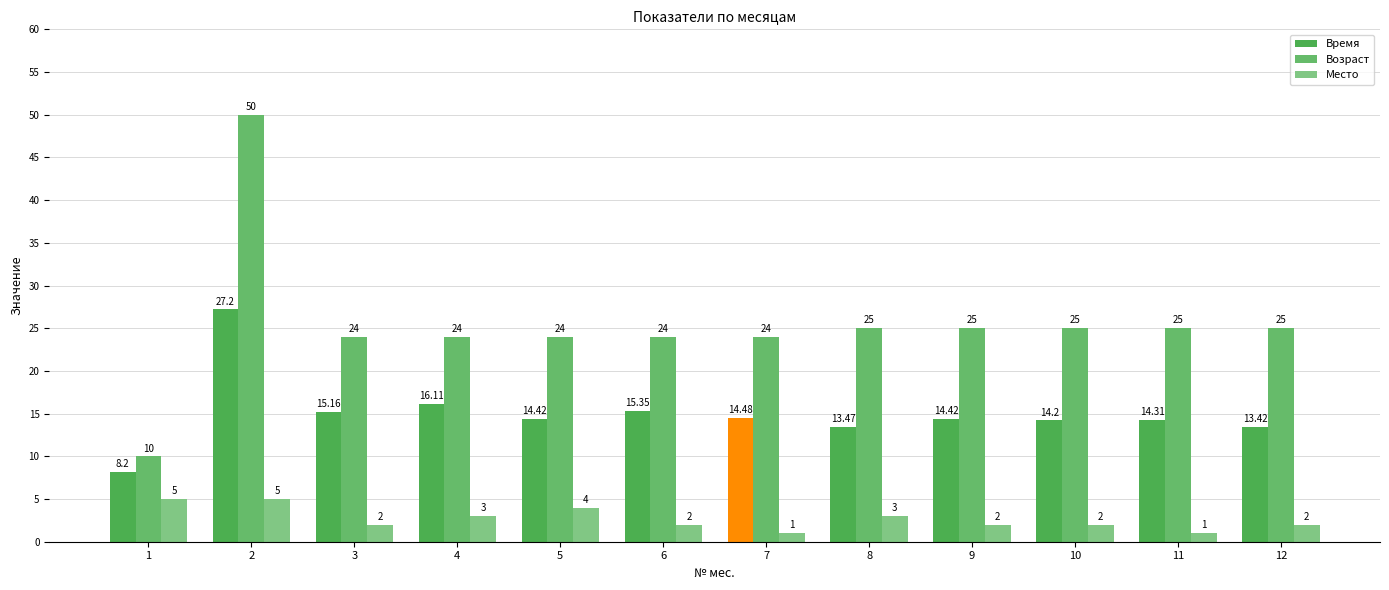

What is the maximum value shown in the chart?

50.0